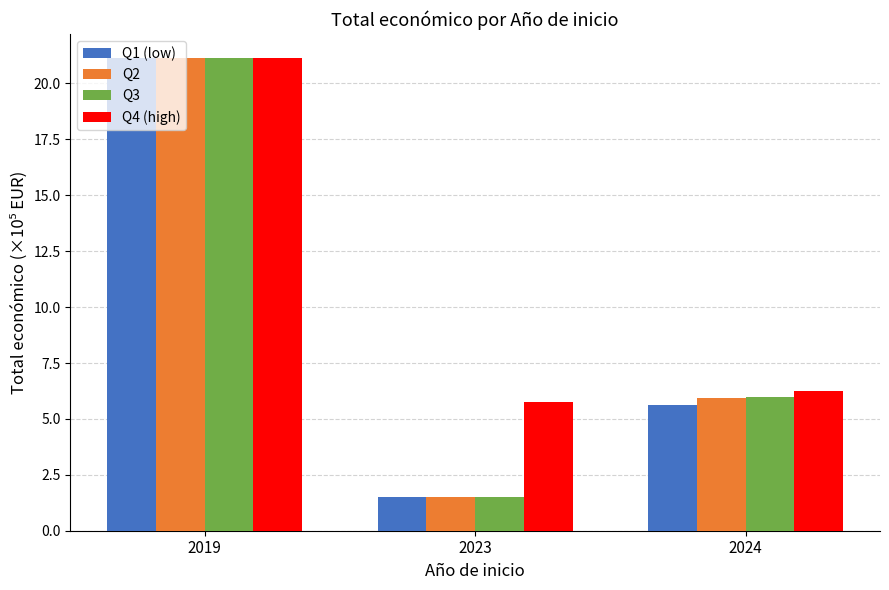

Reading left to right, what are all the values shown in this chart?

Q1 (low): 2019=21.2	2023=1.5	2024=5.6
Q2: 2019=21.2	2023=1.5	2024=5.9
Q3: 2019=21.2	2023=1.5	2024=6.0
Q4 (high): 2019=21.2	2023=5.8	2024=6.3